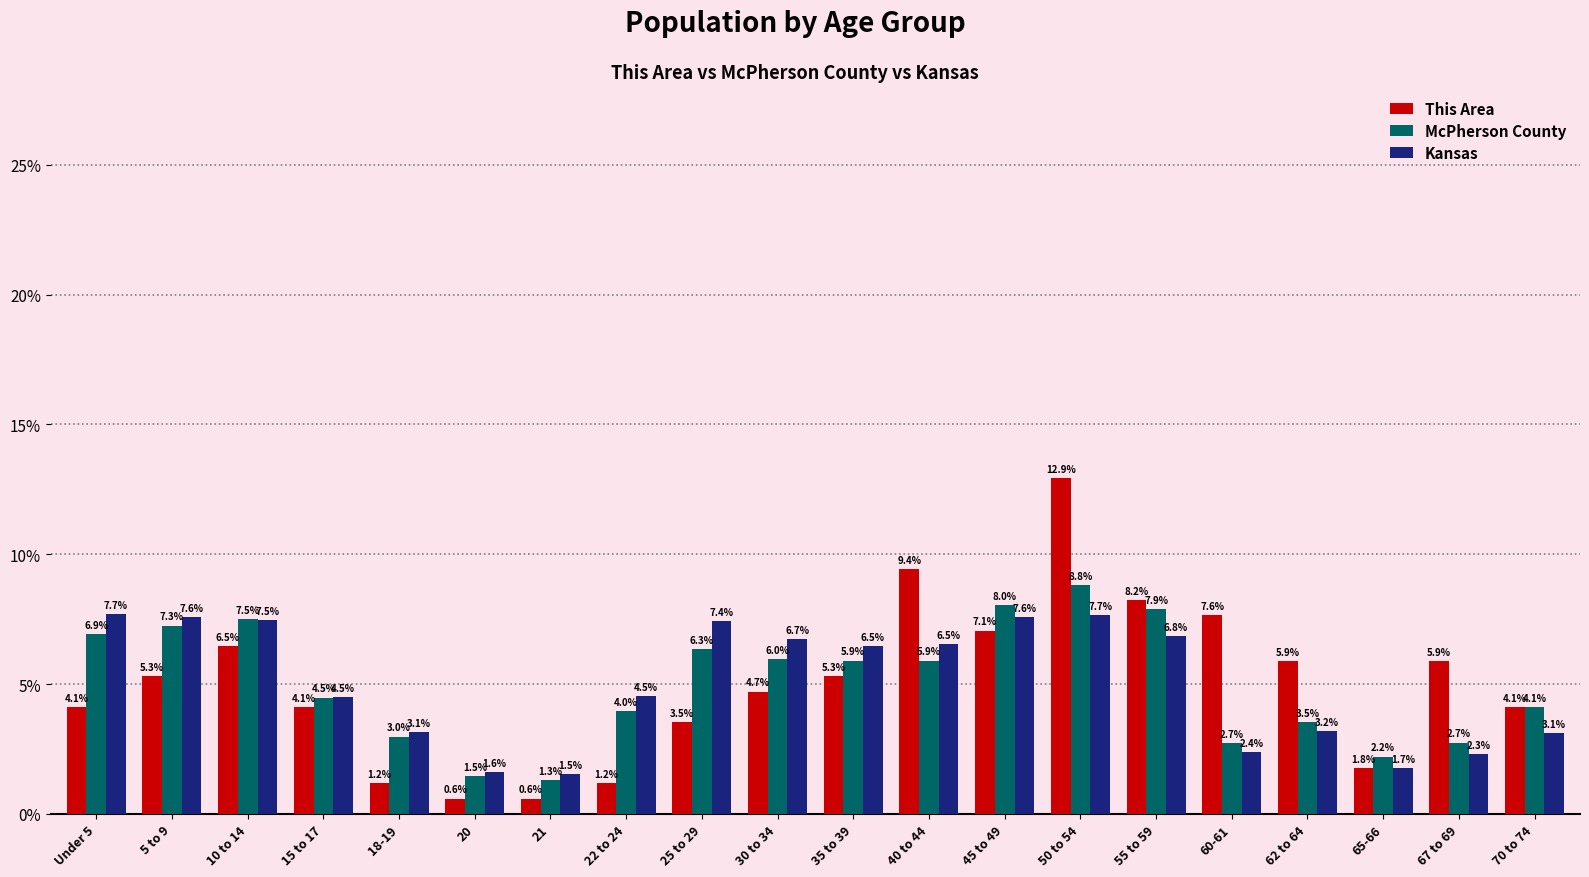

What is the difference between the maximum and second lowest values in the Kansas series?

6.1